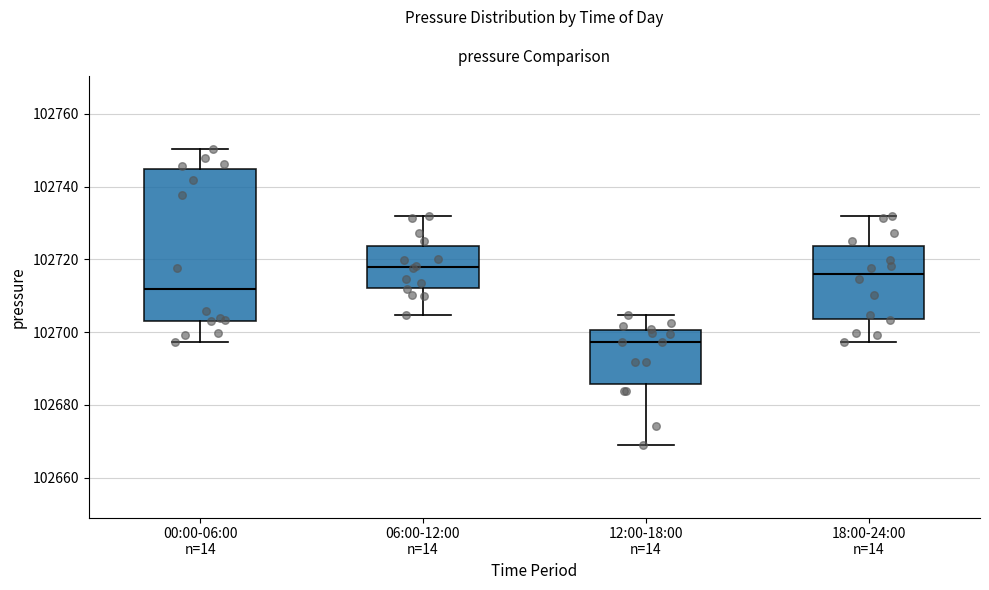

Comparing the boxes themselves (not the whiskers), which one is the tallest?

00:00-06:00 n=14